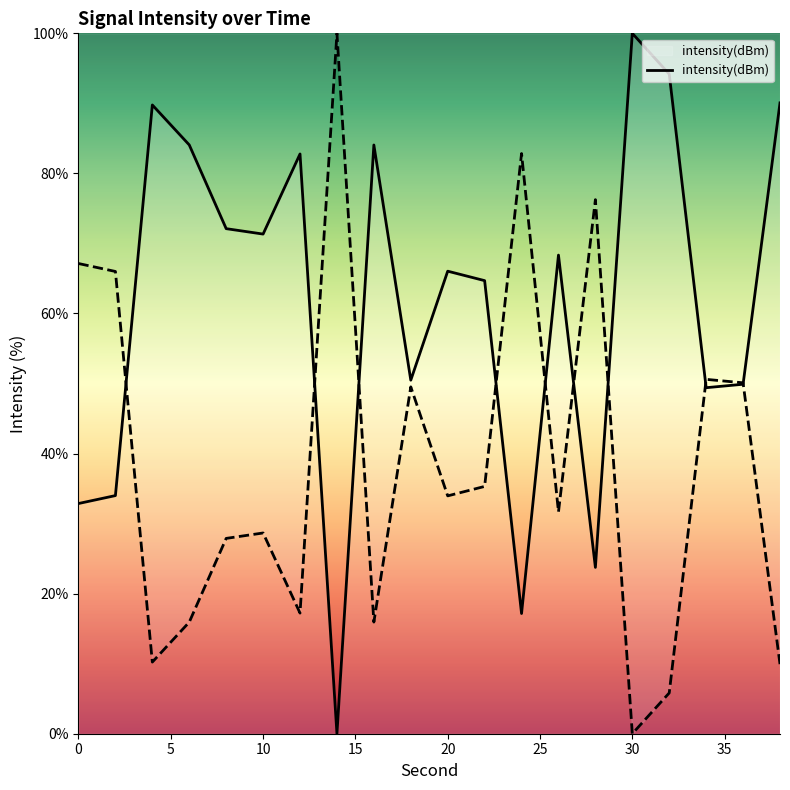

How many interior local peaks (higher than both neighbors) does the data have?

6